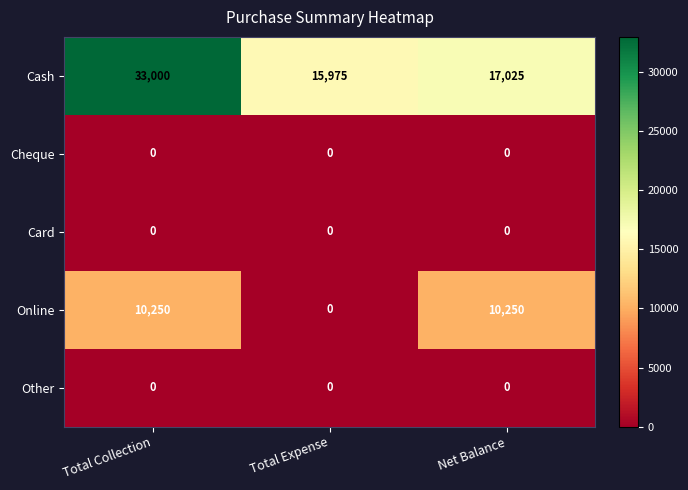

Between Total Collection and Net Balance, which series saw the biggest shift?

Cash